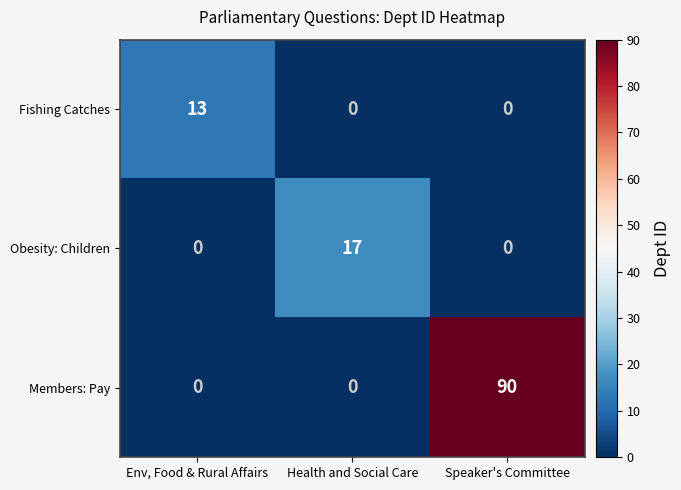

How many series are shown in this chart?

3